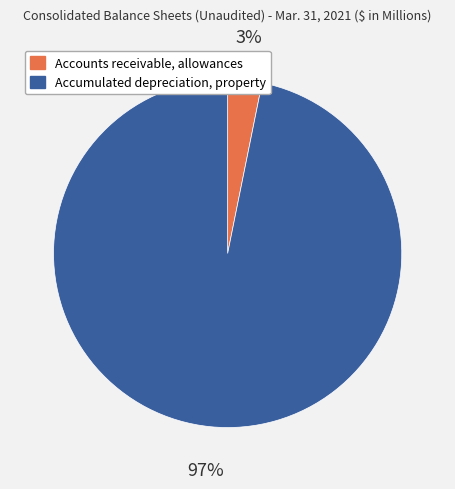

What percentage is the Accounts receivable, allowances slice, to the nearest percent?

3%